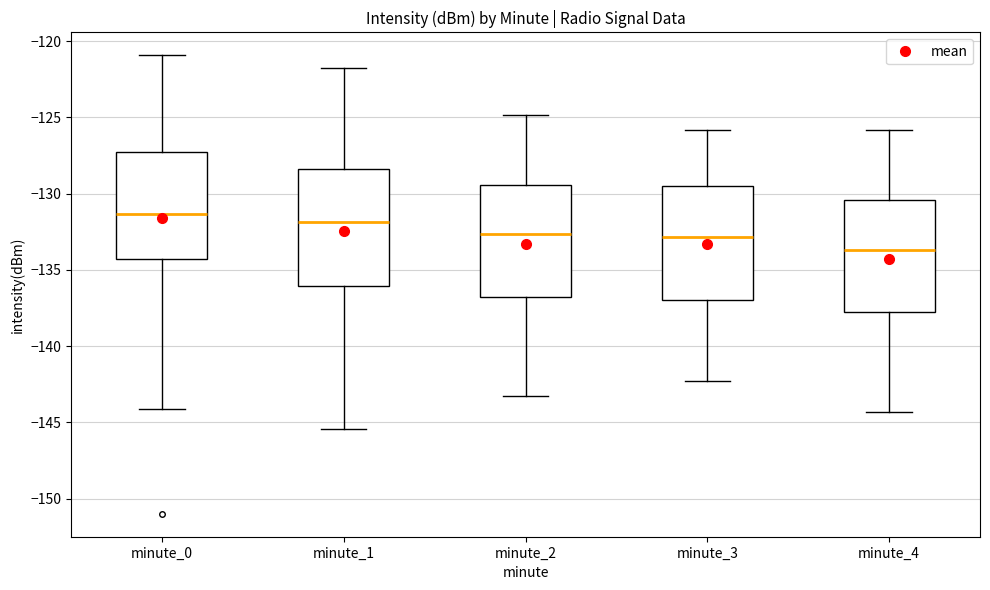

Reading left to right, read every box against the y-axis: the position of its median line, the range the box covers, and the ends of its whiskers. The values are not printed on the chart, so give them approximately, as read against the axis.

minute_0: median -131.5, box -134.5 to -127.5, whiskers -144.0 to -121.0
minute_1: median -132.0, box -136.0 to -128.5, whiskers -145.5 to -122.0
minute_2: median -132.5, box -137.0 to -129.5, whiskers -143.5 to -125.0
minute_3: median -133.0, box -137.0 to -129.5, whiskers -142.5 to -126.0
minute_4: median -133.5, box -138.0 to -130.5, whiskers -144.5 to -126.0